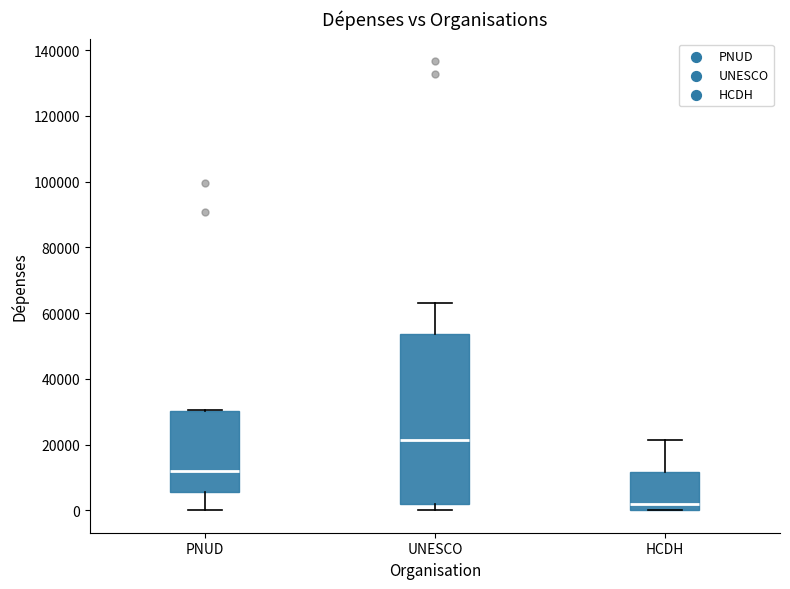

Which box's median line is the highest?

UNESCO